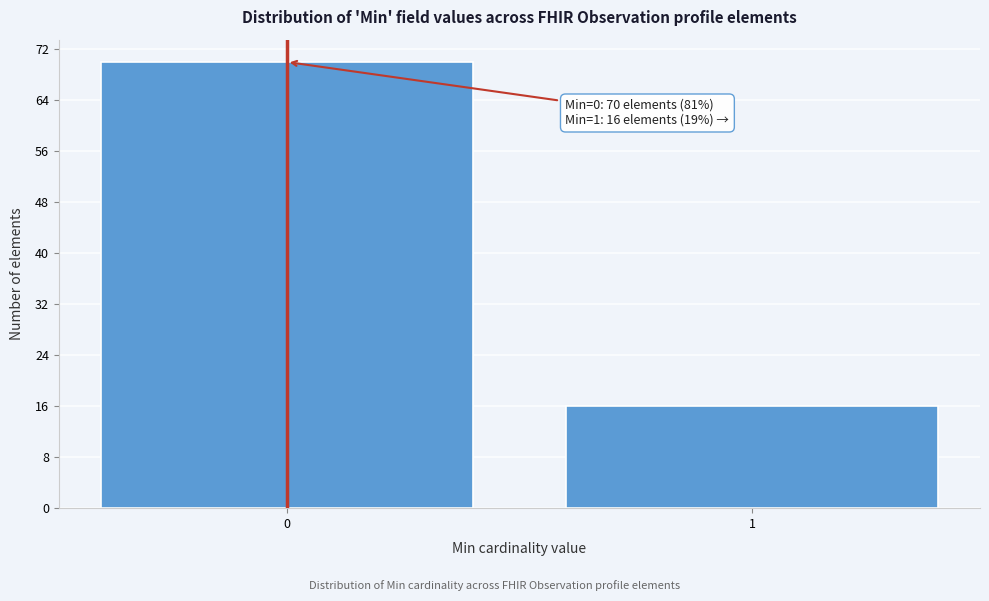

Reading right to left, what are all the values shown in this chart?

1=16	0=70